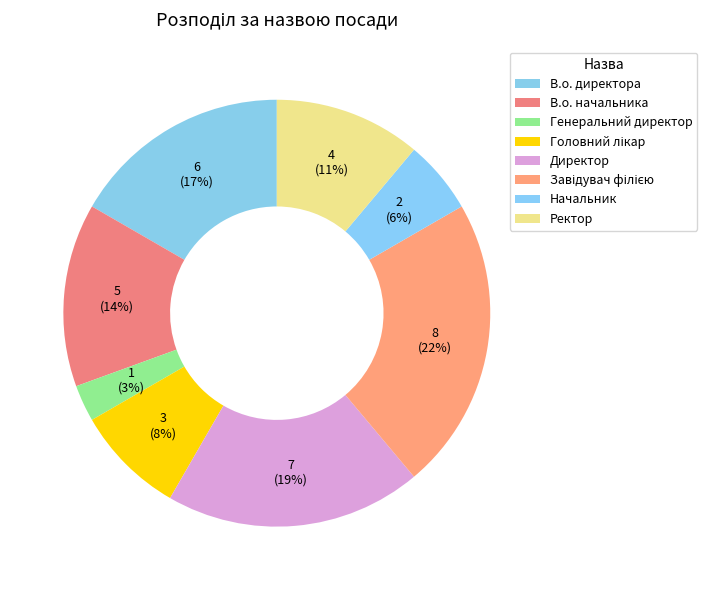

How many slices are in this pie chart?

8